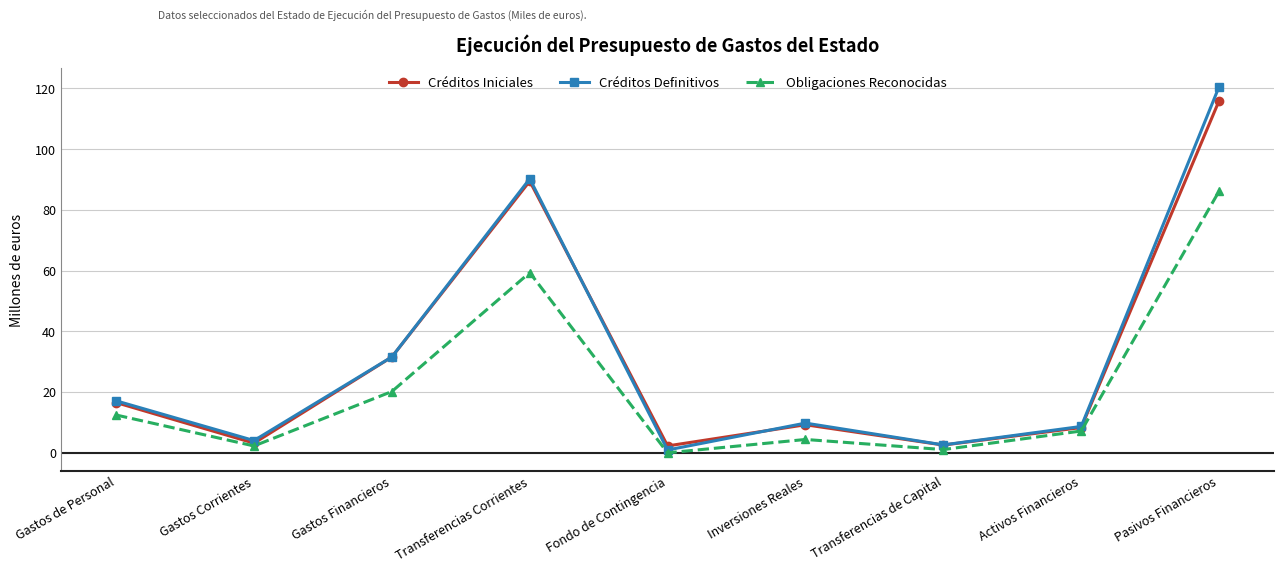

Which series has the widest spread of values?

Créditos Definitivos